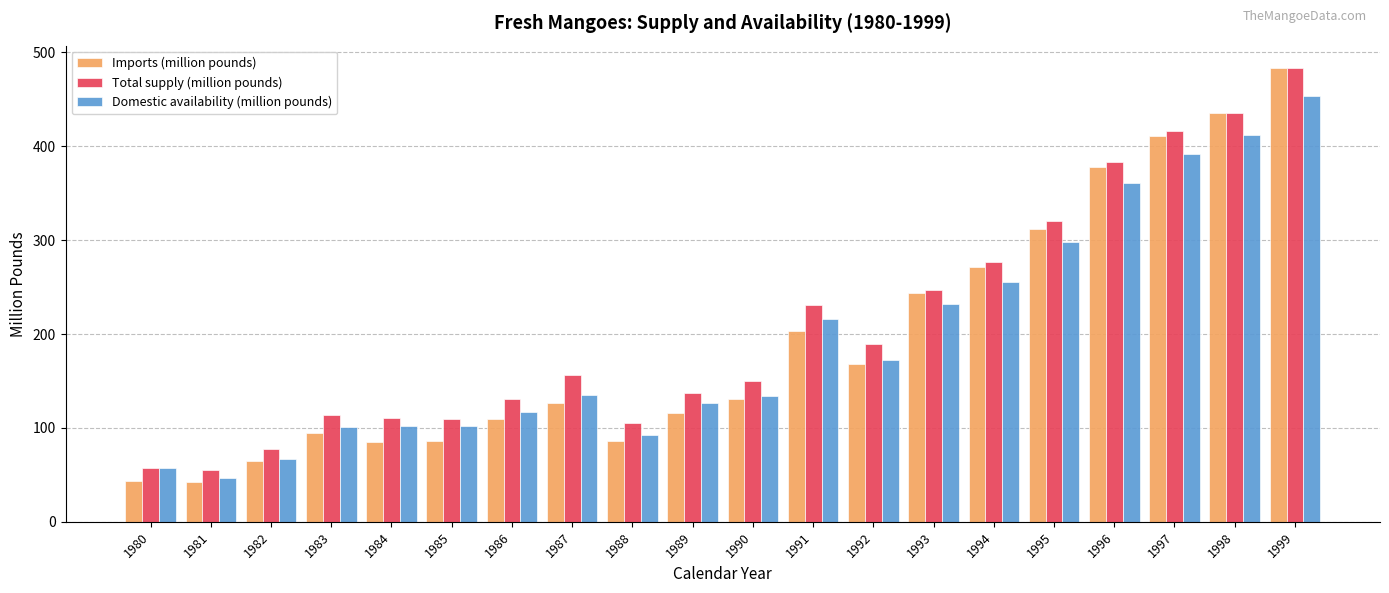

What is the value of the Domestic availability (million pounds) bar at the 9th from the left?

92.0